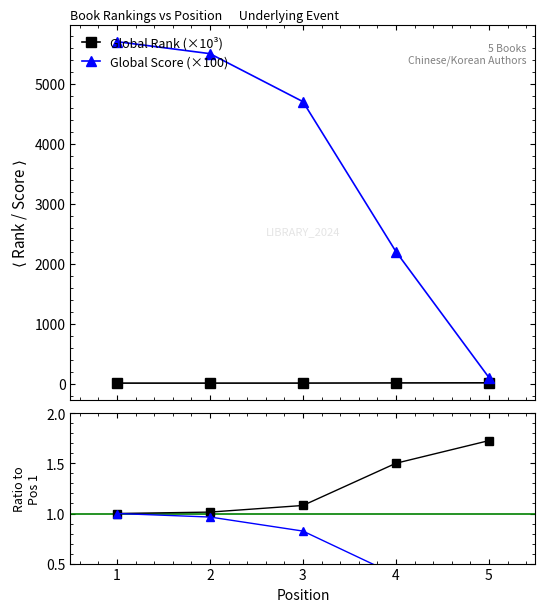

Which series has the largest total across all categories?

Global Score (×100)